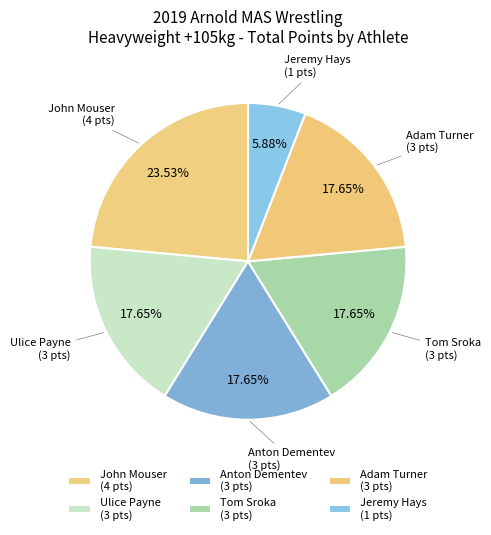

How many segments does this pie chart have?

6